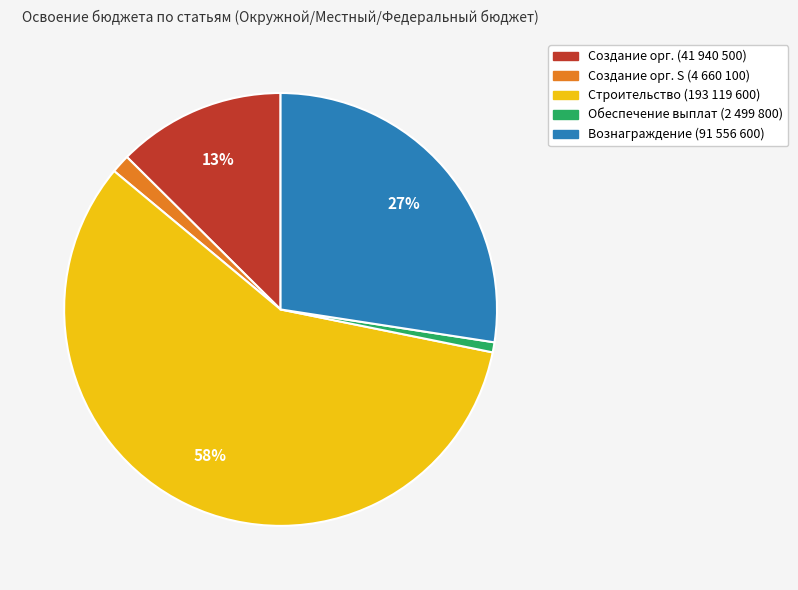

To the nearest percent, what is the difference between the largest and smallest slice percentages?

57%